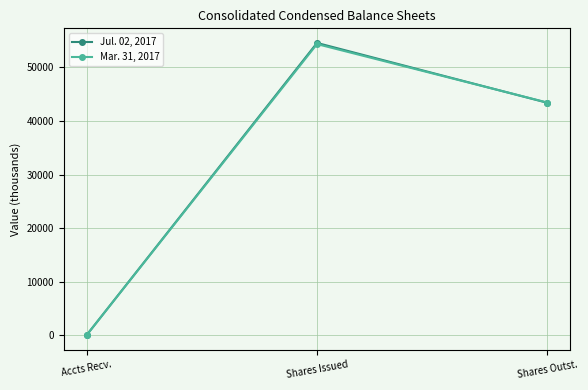

Reading right to left, extract all data points from this chart.

Jul. 02, 2017: Shares Outst.=43401.3	Shares Issued=54585.6	Accts Recv.=13.0
Mar. 31, 2017: Shares Outst.=43447.5	Shares Issued=54370.8	Accts Recv.=12.7